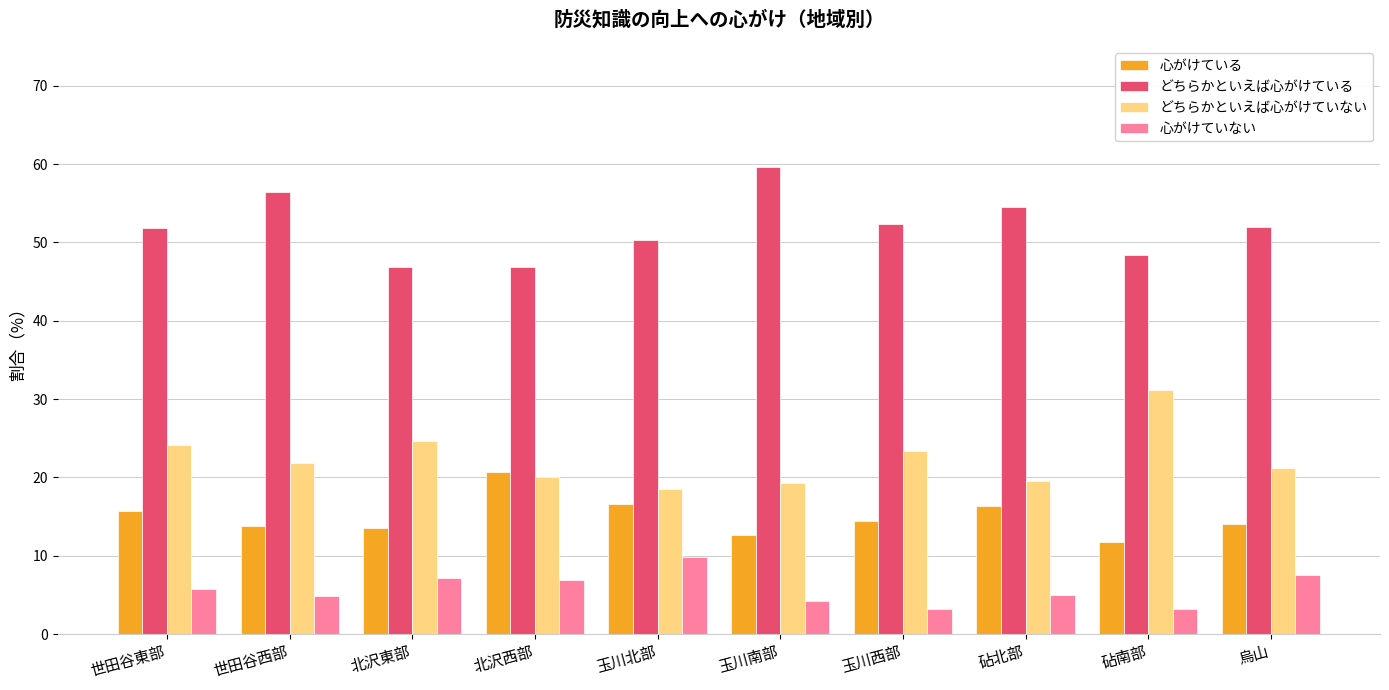

What is the lowest value of the どちらかといえば心がけている series?

46.8